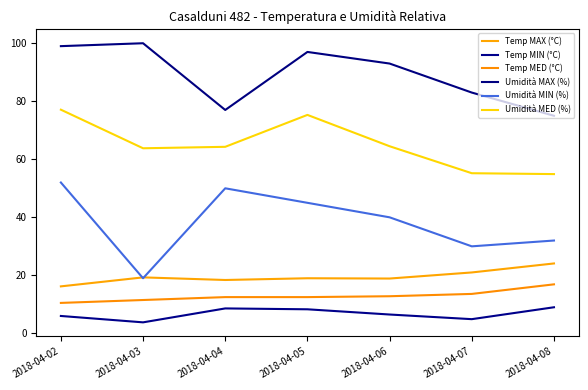

In Temp MIN (°C), how many points are higher than both neighbors (excluding endpoints)?

1